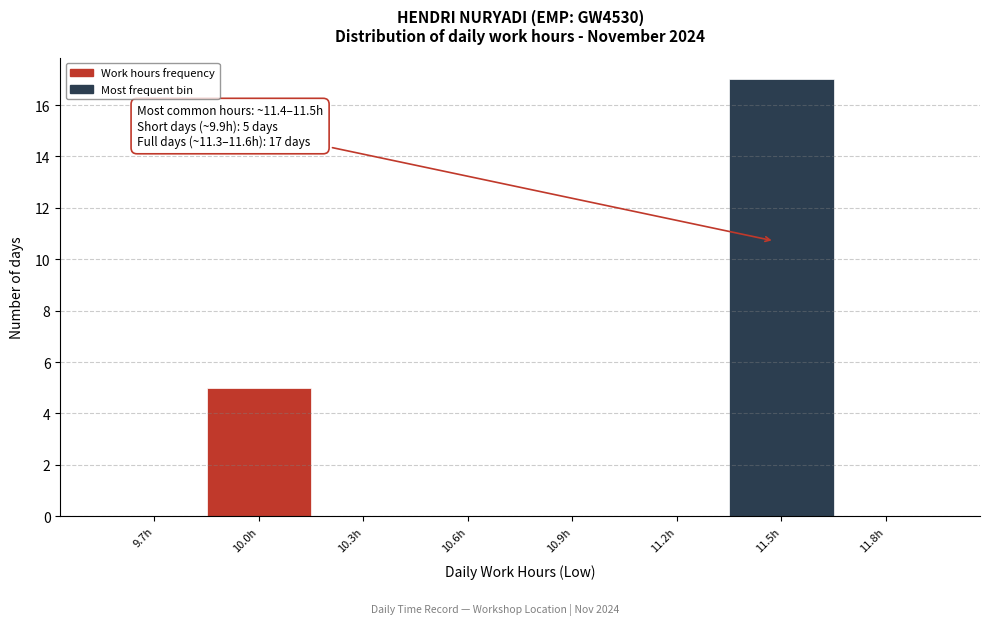

Reading left to right, transcribe all the data shown in this chart.

9.7h=0	10.0h=5	10.3h=0	10.6h=0	10.9h=0	11.2h=0	11.5h=17	11.8h=0